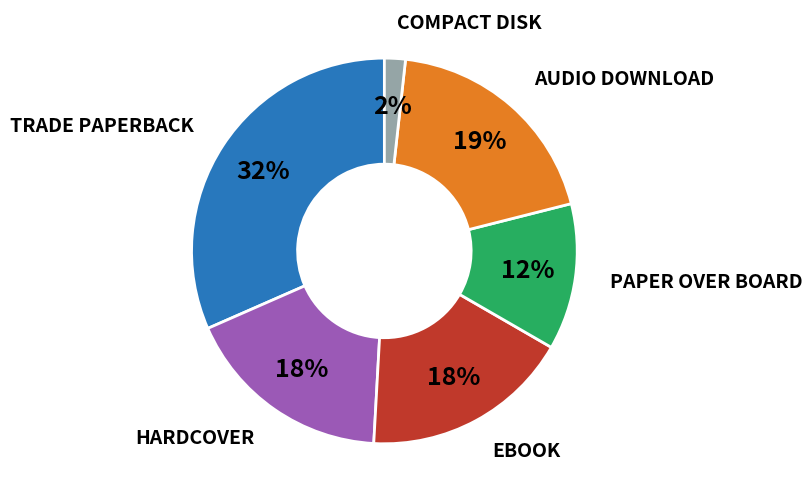

To the nearest percent, what is the average slice percentage?

17%